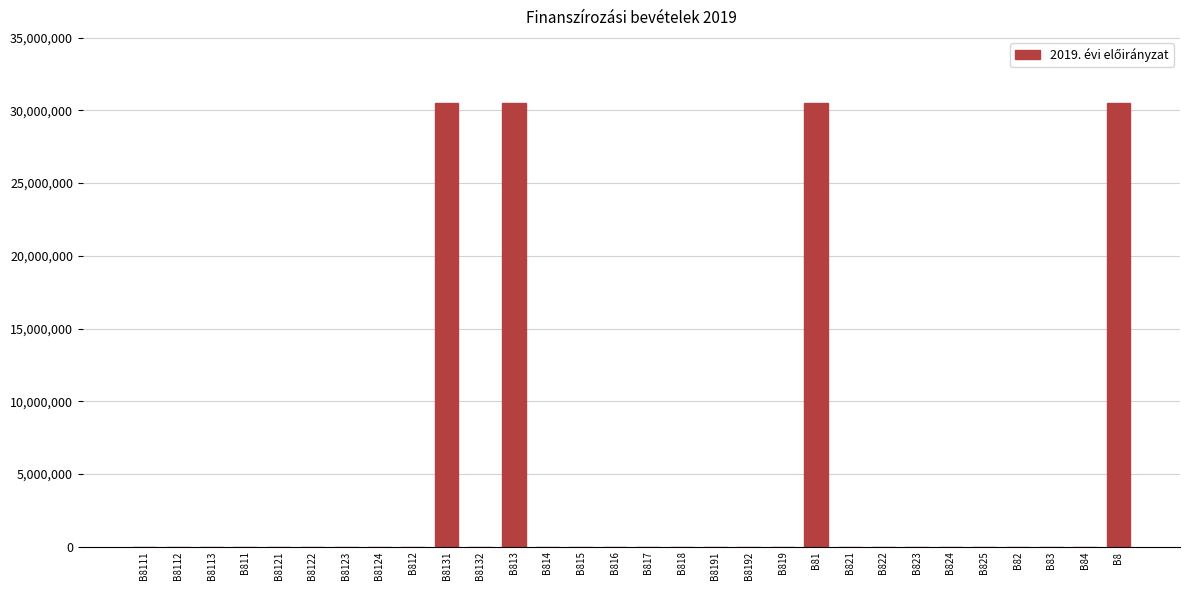

Reading left to right, list all the values displayed in this chart.

B8111=0	B8112=0	B8113=0	B811=0	B8121=0	B8122=0	B8123=0	B8124=0	B812=0	B8131=30482348	B8132=0	B813=30482348	B814=0	B815=0	B816=0	B817=0	B818=0	B8191=0	B8192=0	B819=0	B81=30482348	B821=0	B822=0	B823=0	B824=0	B825=0	B82=0	B83=0	B84=0	B8=30482348